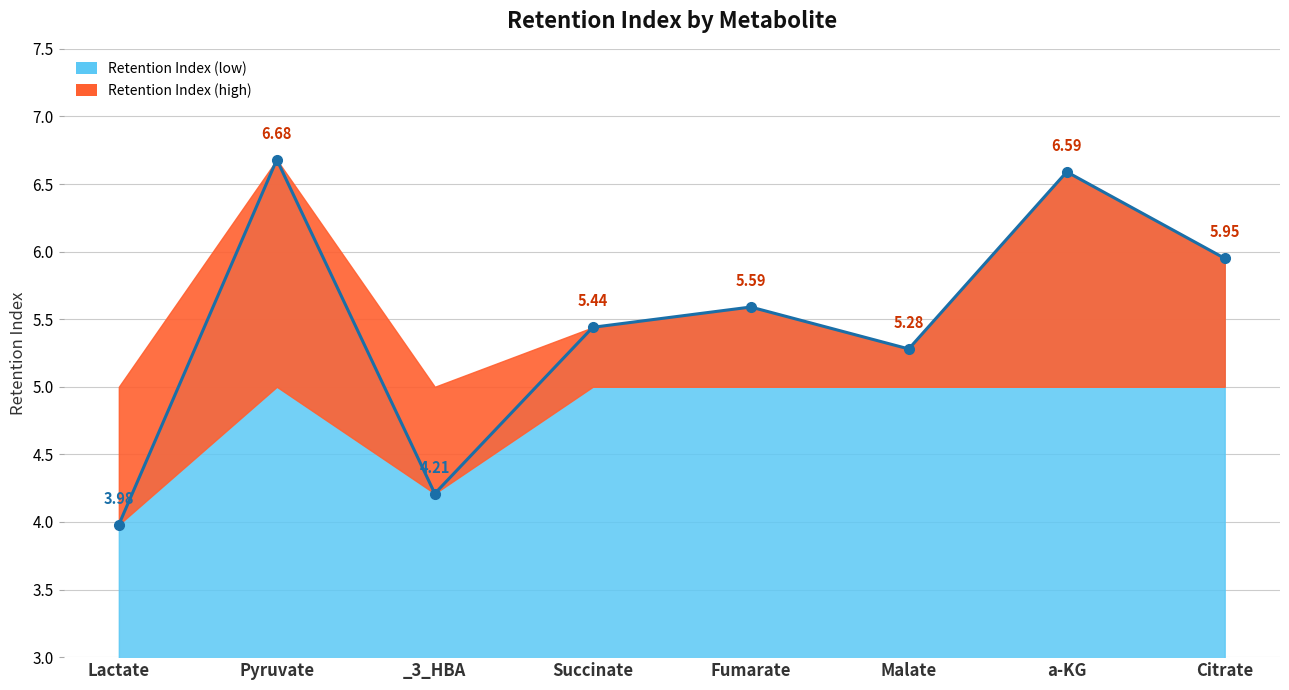

How many lines are shown in the chart?

1